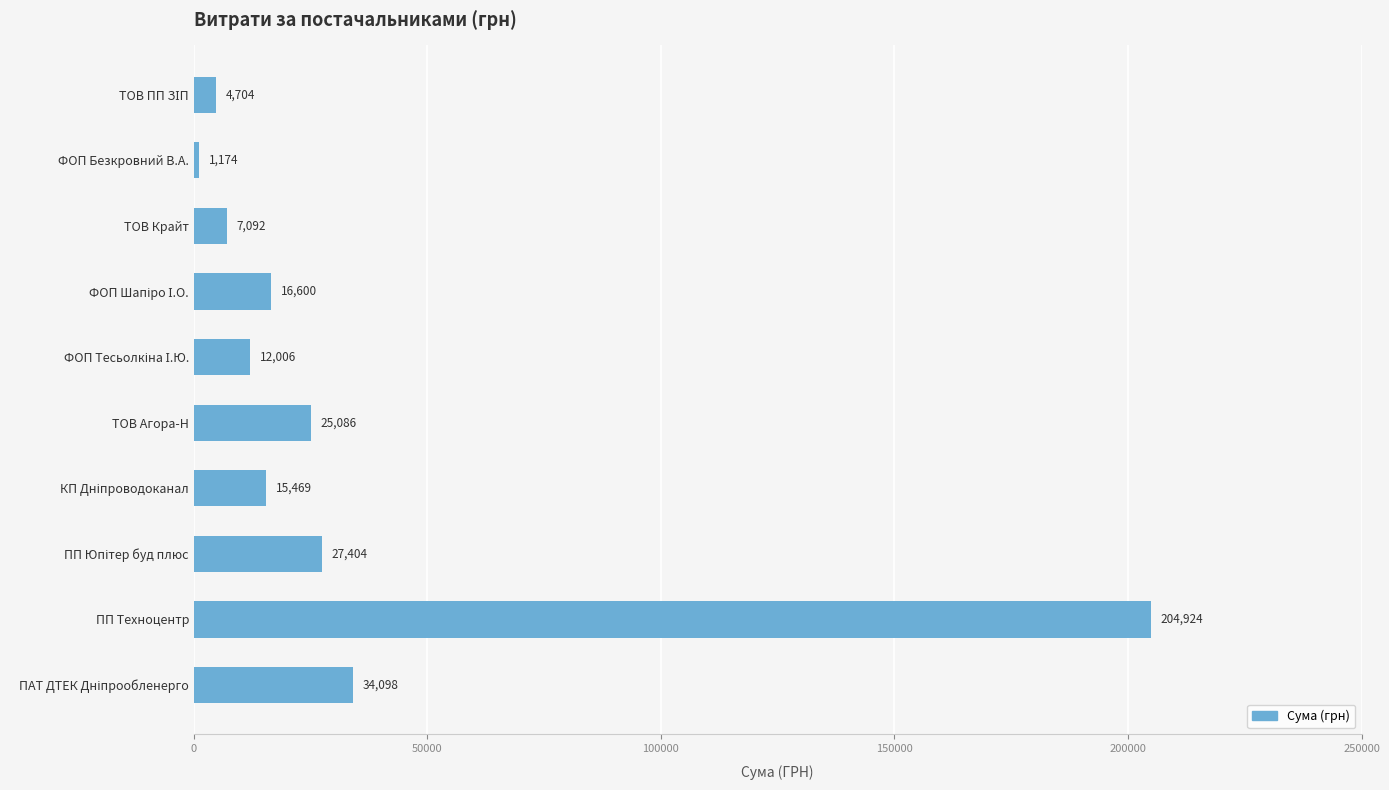

The value at ТОВ Агора-Н is 25086.0. True or false?

True